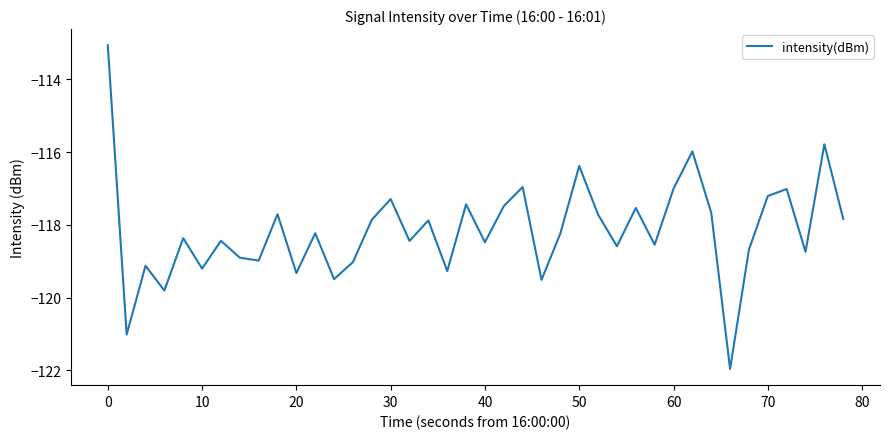

What is the greatest value displayed?

-113.1